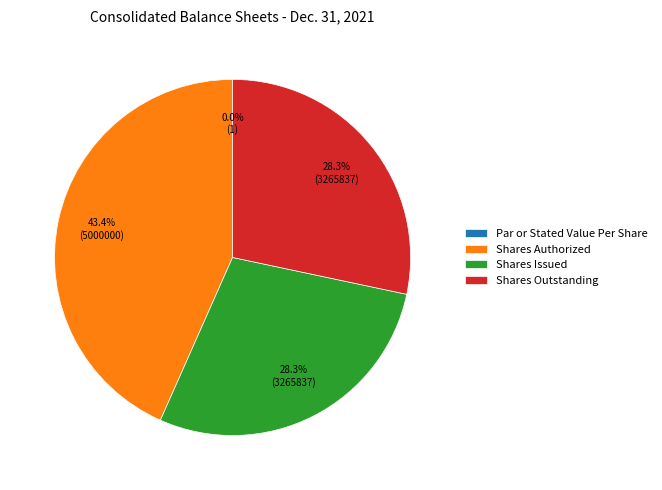

Which slice is the largest?

Shares Authorized